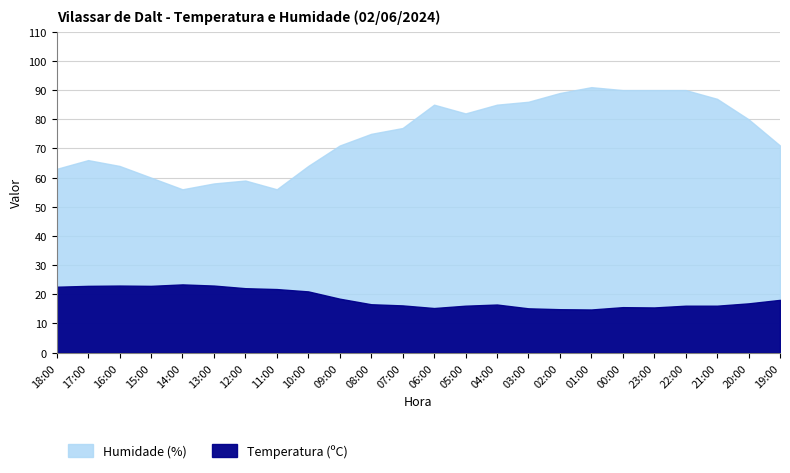

Rank the series by their average value, from lowest to highest.

Temperatura (ºC), Humidade (%)